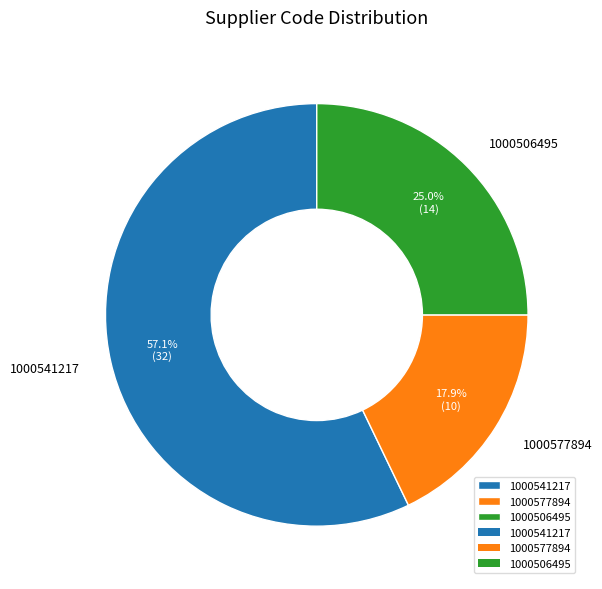

Which category has the smallest portion of the pie?

1000577894